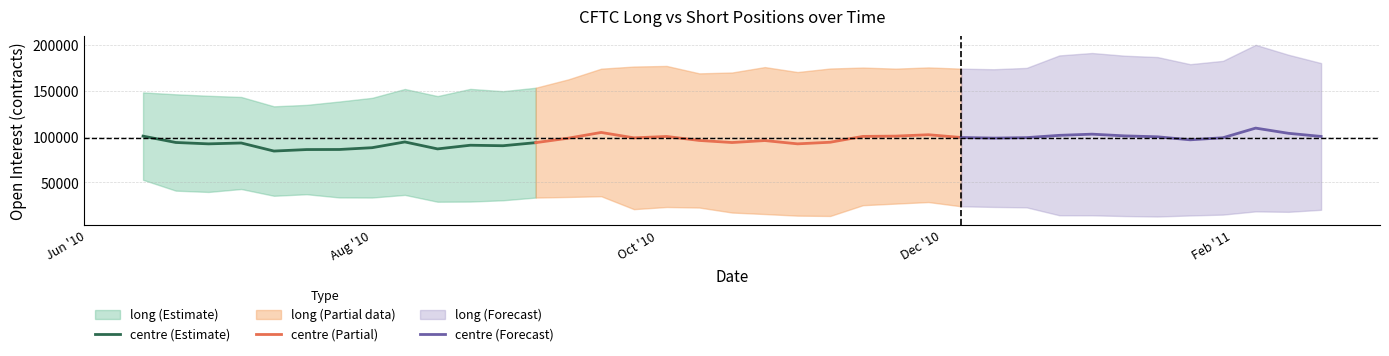

What is the lowest value of the centre (Estimate) series?

84372.0